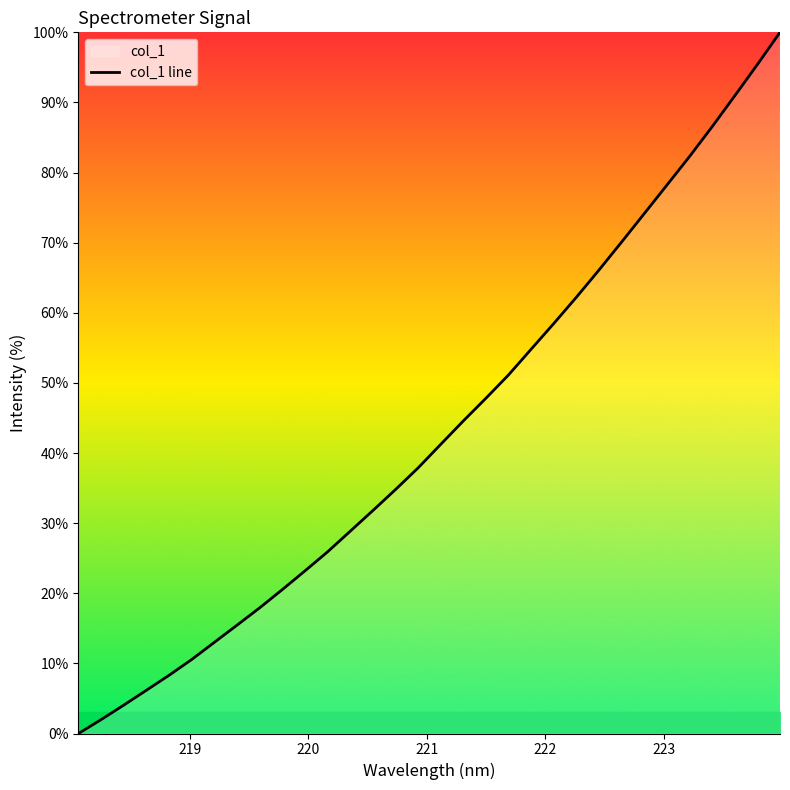

How many distinct data groups are displayed?

1